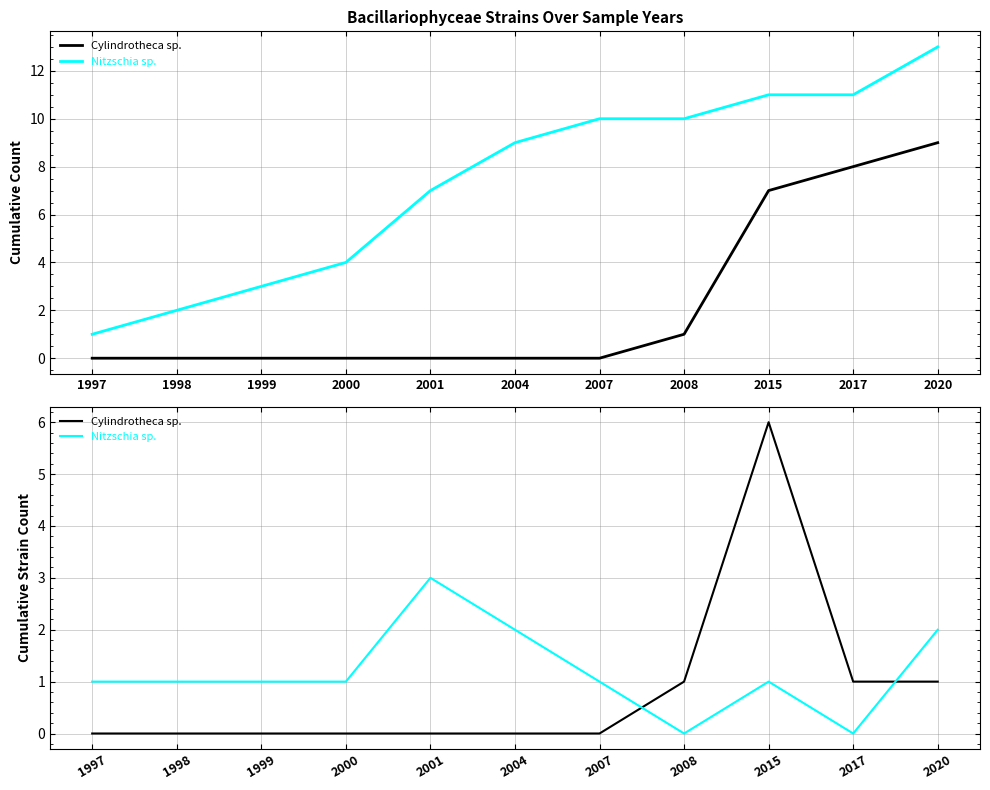

At which category is the sum across all series the highest?

2015